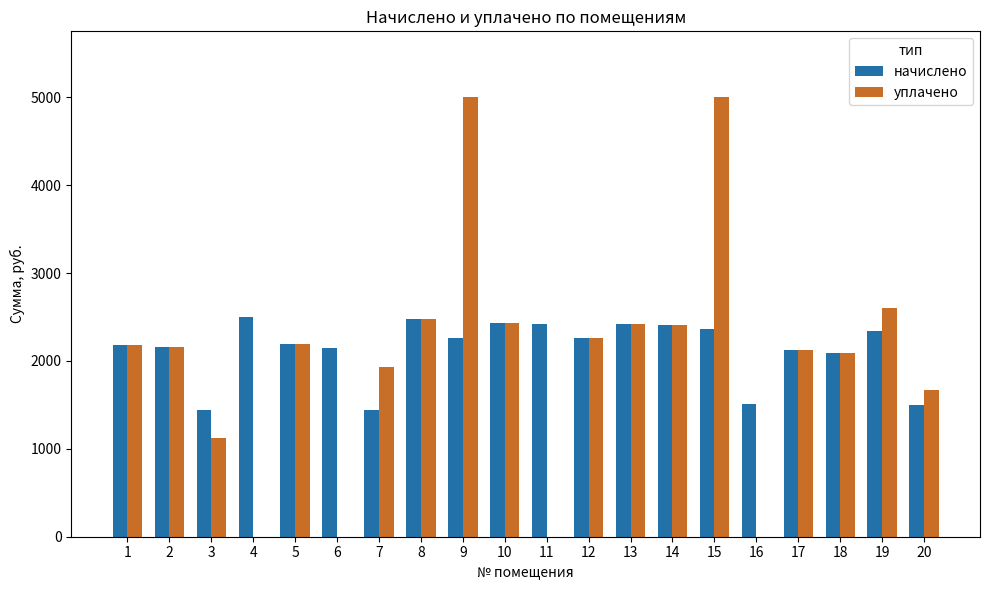

Read the уплачено value at 2.

2156.7